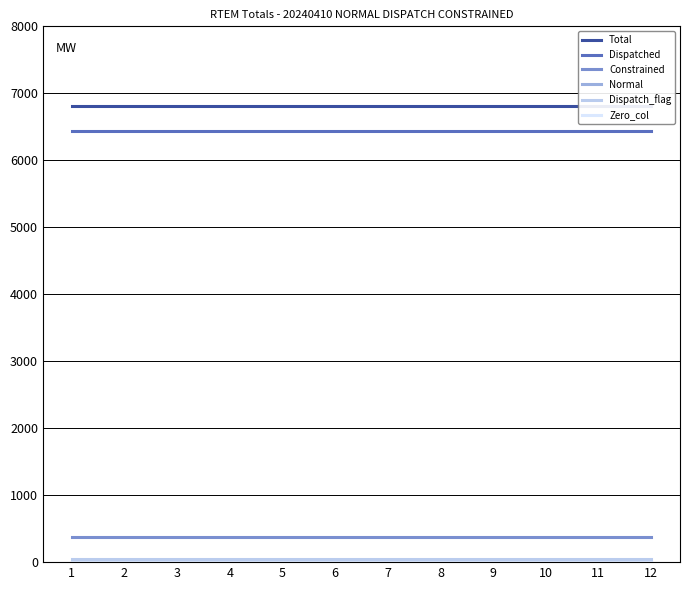

Reading left to right, what are all the values shown in this chart?

Total: 6816.5	6816.5	6816.5	6816.5	6816.5	6816.5	6816.5	6816.5	6816.5	6816.5	6816.5	6816.5
Dispatched: 6436.1	6436.1	6436.1	6436.1	6436.1	6436.1	6436.1	6436.1	6436.1	6436.1	6436.1	6436.1
Constrained: 380.4	380.4	380.4	380.4	380.4	380.4	380.4	380.4	380.4	380.4	380.4	380.4
Normal: 4.7	4.7	4.7	4.7	4.7	4.7	4.7	4.7	4.7	4.7	4.7	4.7
Dispatch_flag: 48.3	48.3	48.3	48.3	48.3	48.3	48.3	48.3	48.3	48.3	48.3	48.3
Zero_col: 0.0	0.0	0.0	0.0	0.0	0.0	0.0	0.0	0.0	0.0	0.0	0.0